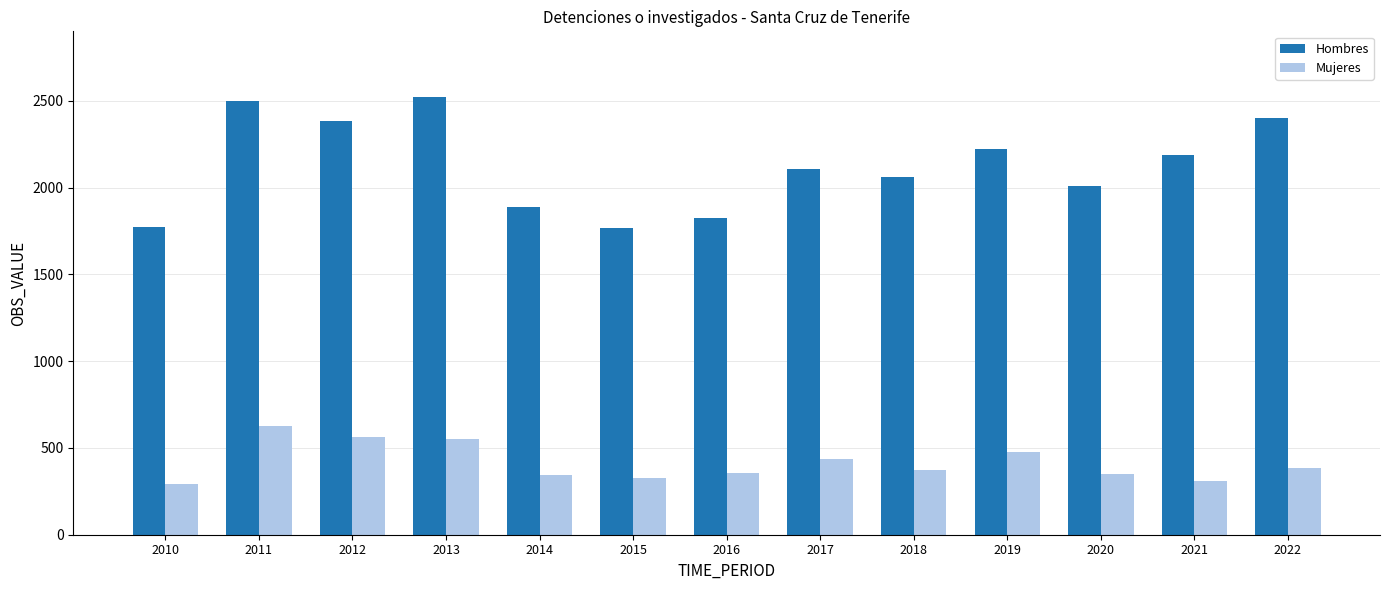

What is the total value across all series at 2022?

2784